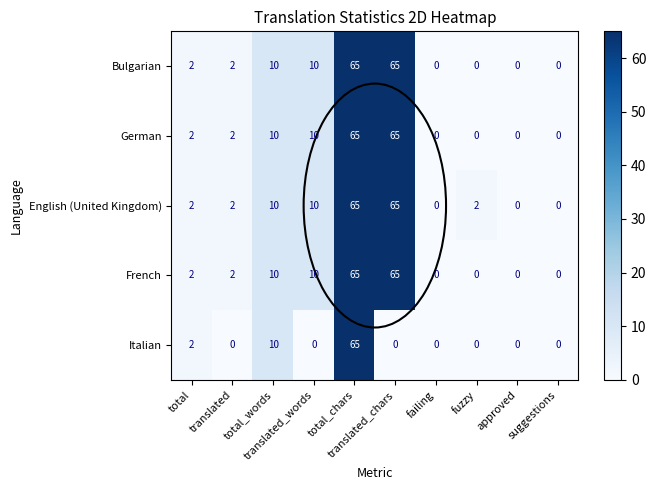

How many distinct data groups are displayed?

5